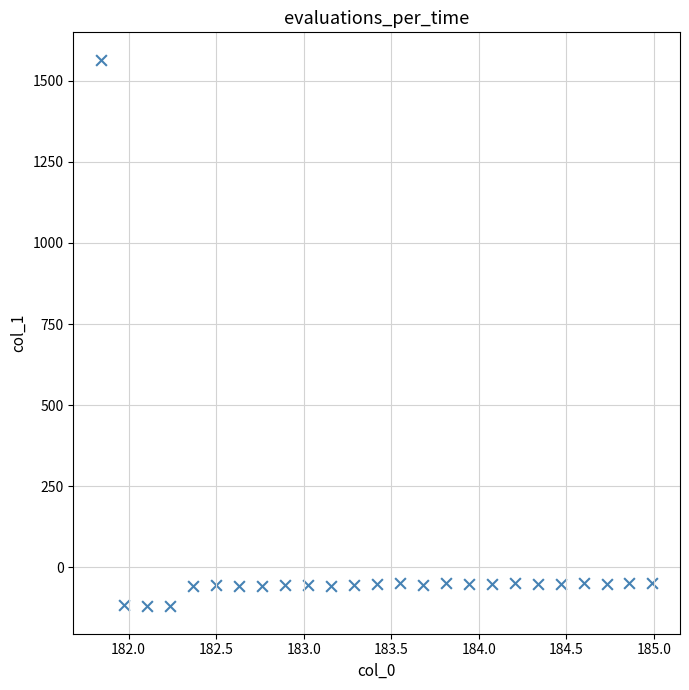

What is the range of X values (max minus min)?

3.1